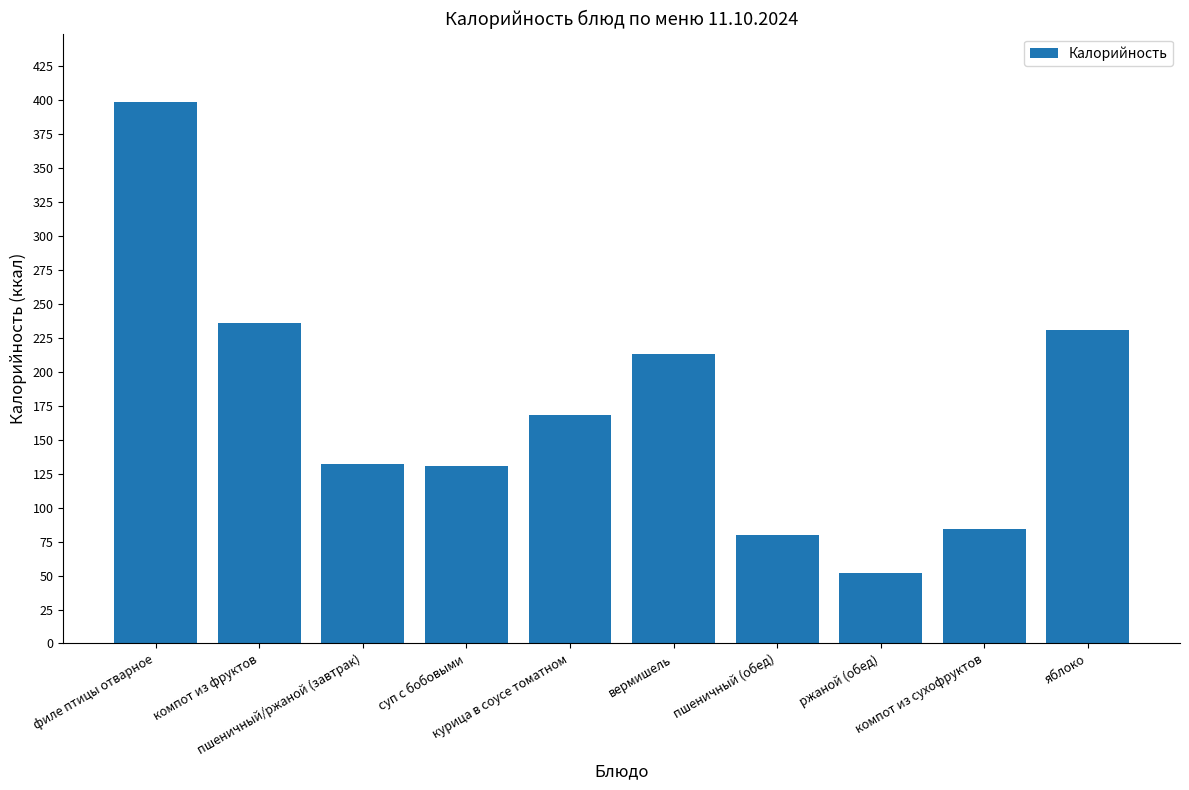

What is the greatest value displayed?

399.0